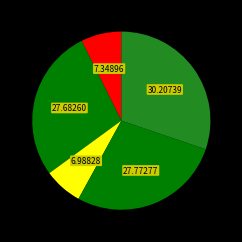

Does any single category account for the majority?

No